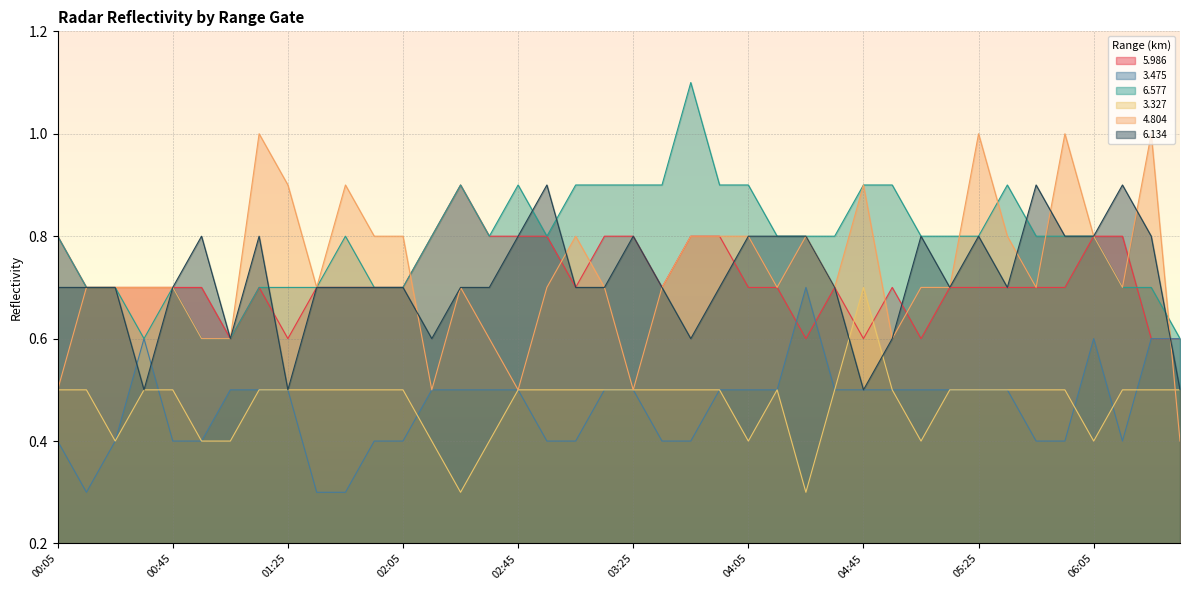

Does the chart display data point markers on the line(s)?

No